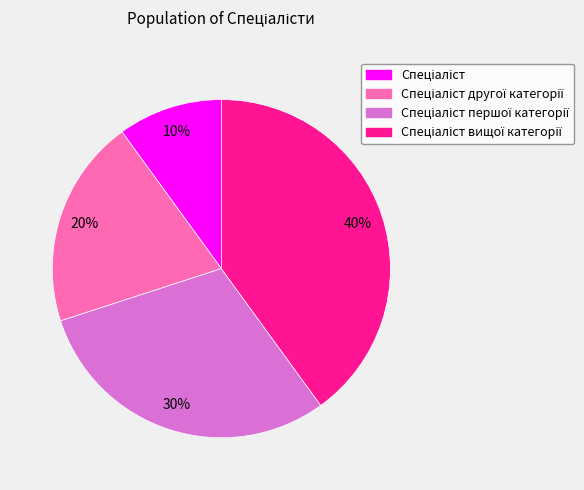

To the nearest percent, what is the average slice percentage?

25%